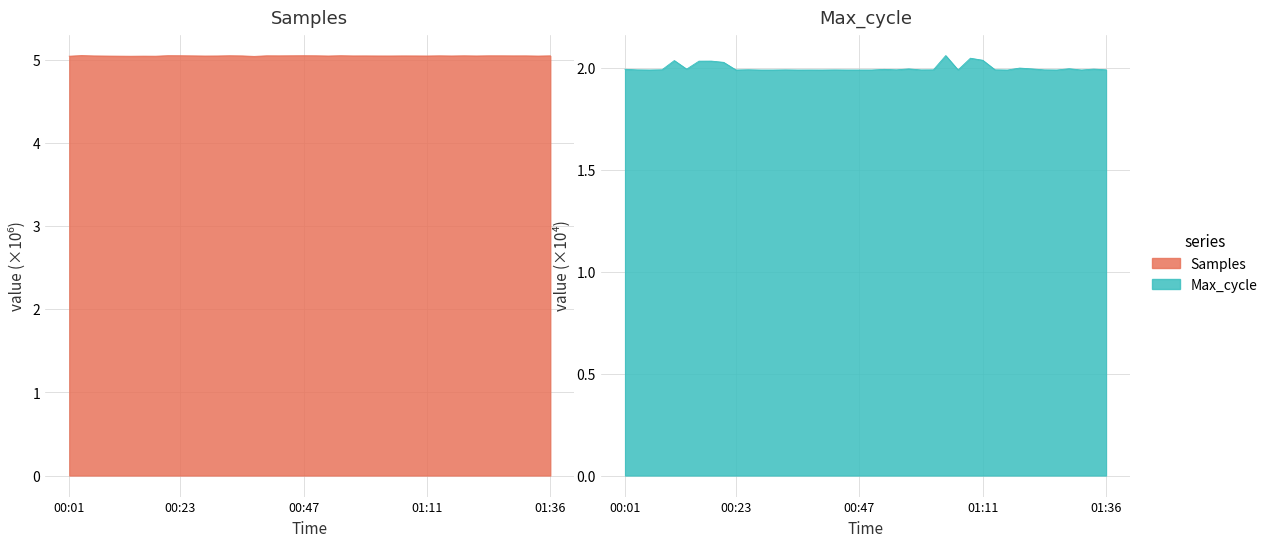

List the labels in order of Max_cycle value, largest first.

01:04, 01:09, 01:11, 00:10, 00:18, 00:15, 00:20, 01:19, 01:28, 00:57, 01:21, 01:33, 00:13, 00:01, 00:52, 00:25, 00:08, 00:54, 01:14, 01:36, 01:02, 00:03, 00:32, 01:24, 00:42, 00:59, 01:07, 00:05, 00:23, 00:37, 00:45, 00:47, 00:49, 01:26, 01:31, 00:27, 00:30, 00:35, 00:40, 01:16